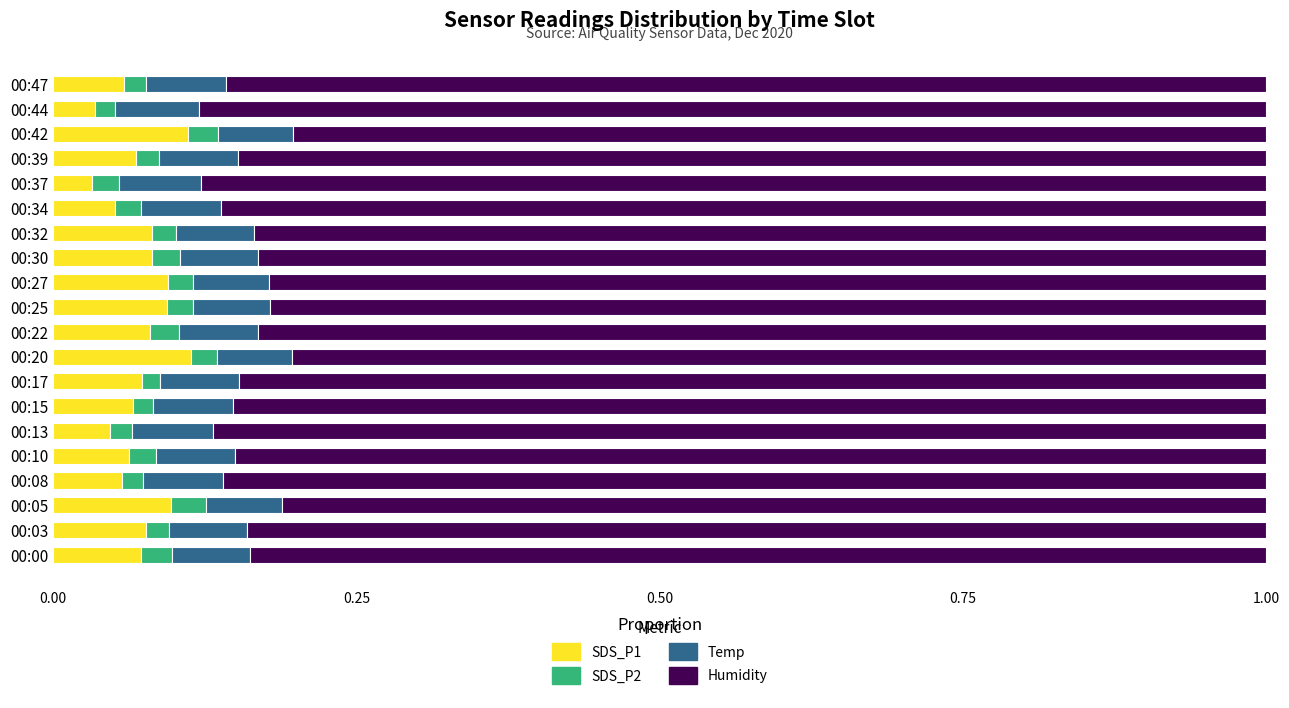

How many SDS_P1 values are between 0 and 1?

20